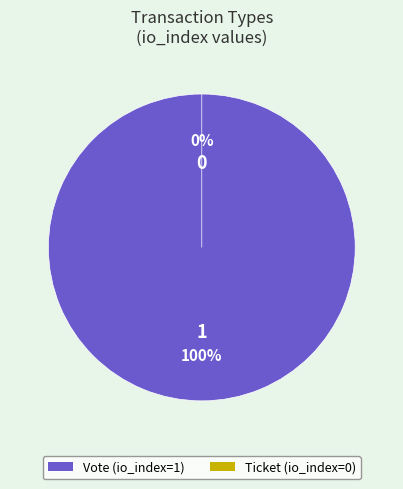

Combined, do Ticket and Vote account for over 50%?

Yes